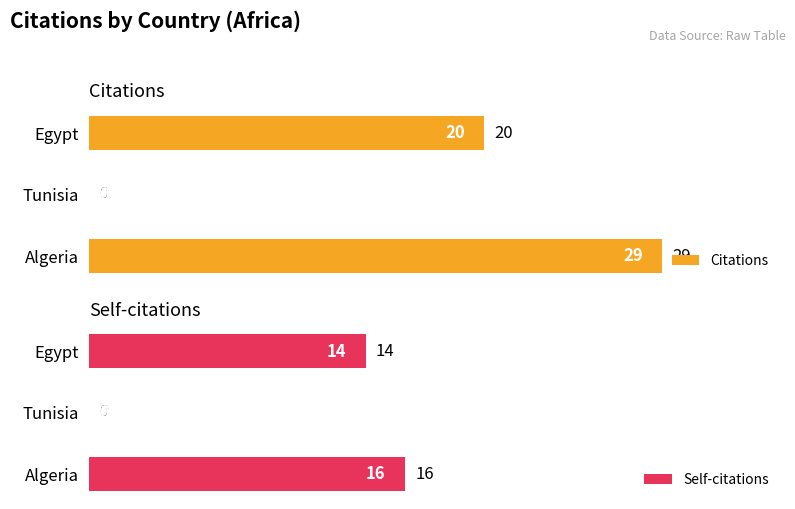

How many values in the Self-citations series exceed 14?

1